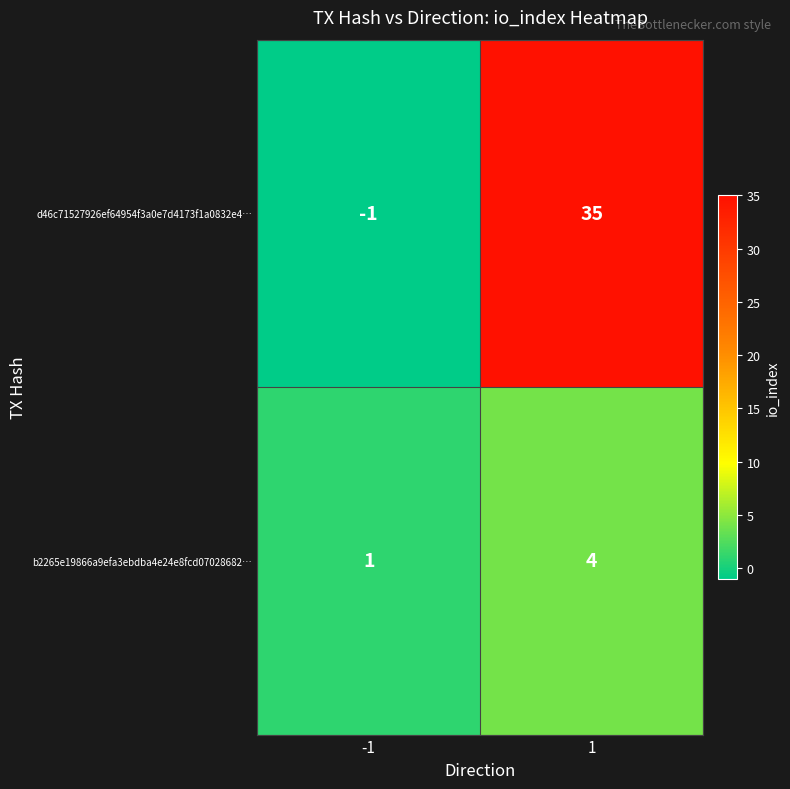

Which series has the widest spread of values?

d46c71527926ef64954f3a0e7d4173f1a0832e4…